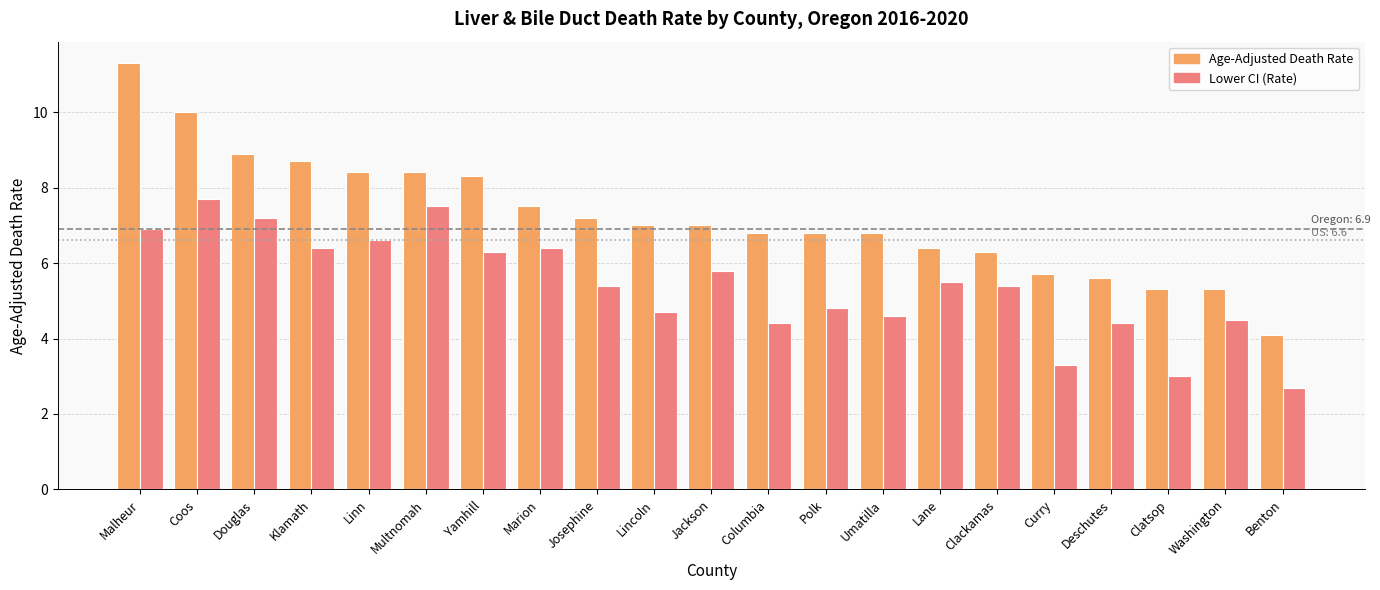

Are the bars horizontal?

No